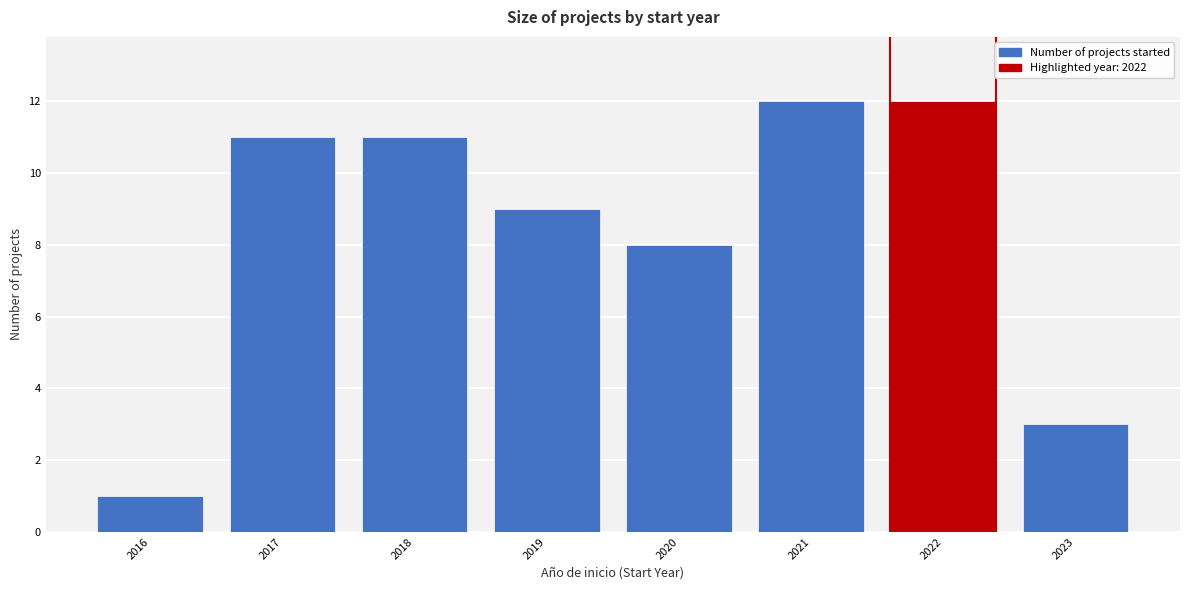

Reading right to left, extract all data points from this chart.

2023=3	2022=12	2021=12	2020=8	2019=9	2018=11	2017=11	2016=1